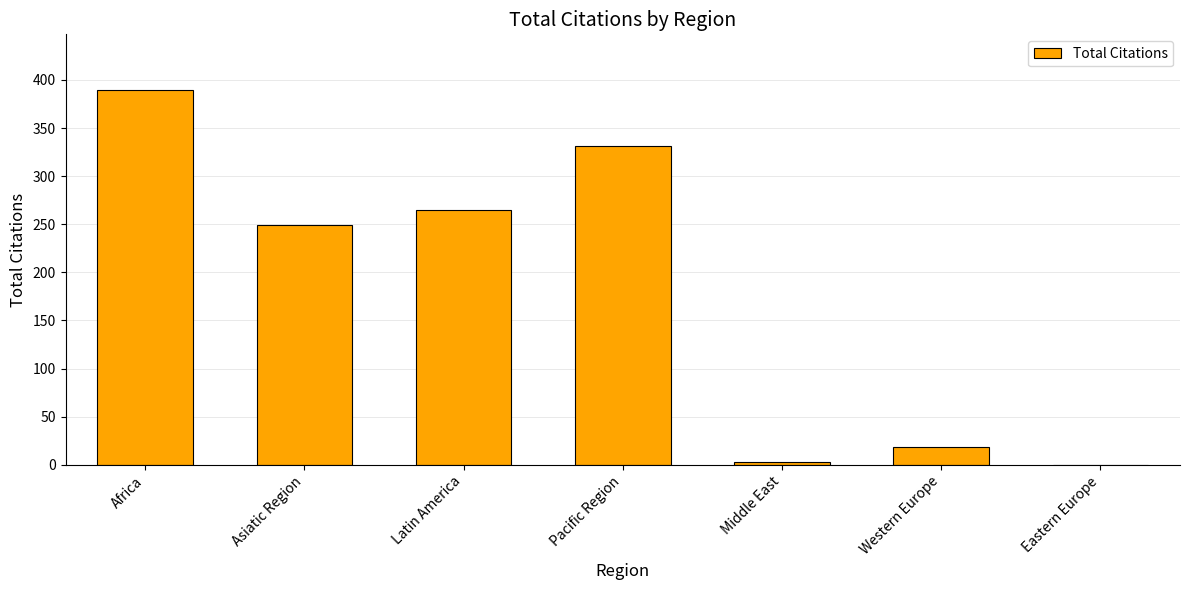

At which label does the data first exceed 249?

Africa